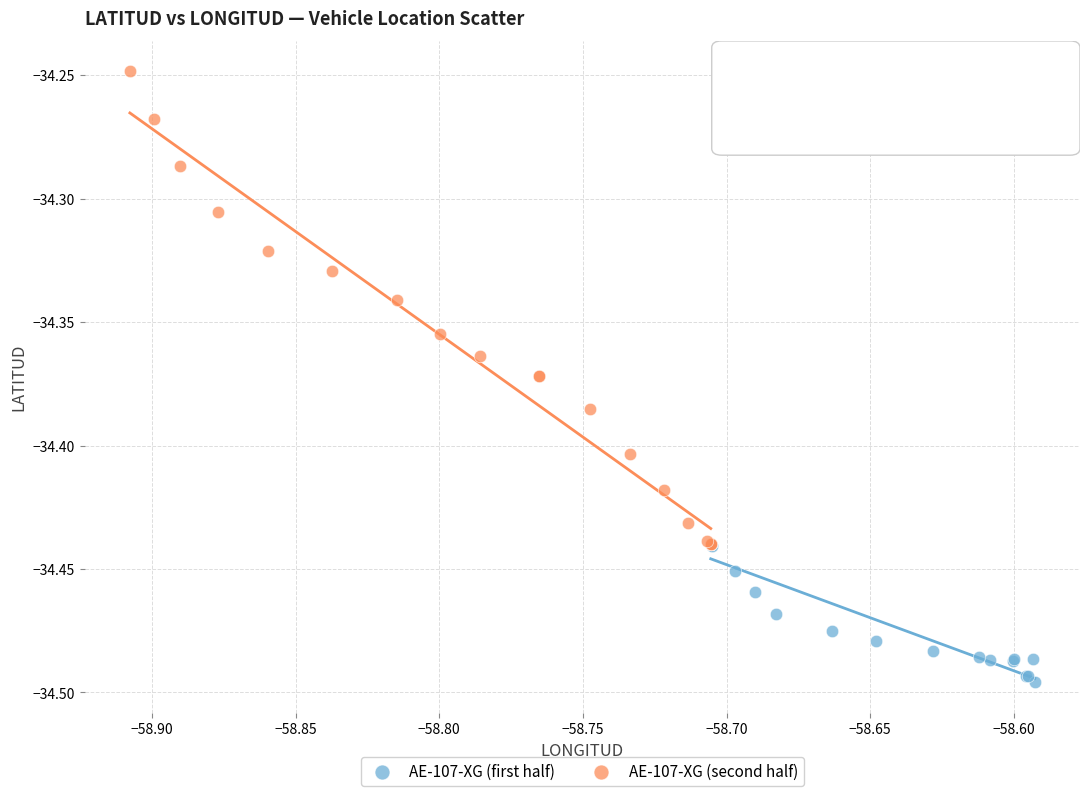

Which series contains the lowest Y value?

AE-107-XG (first half)